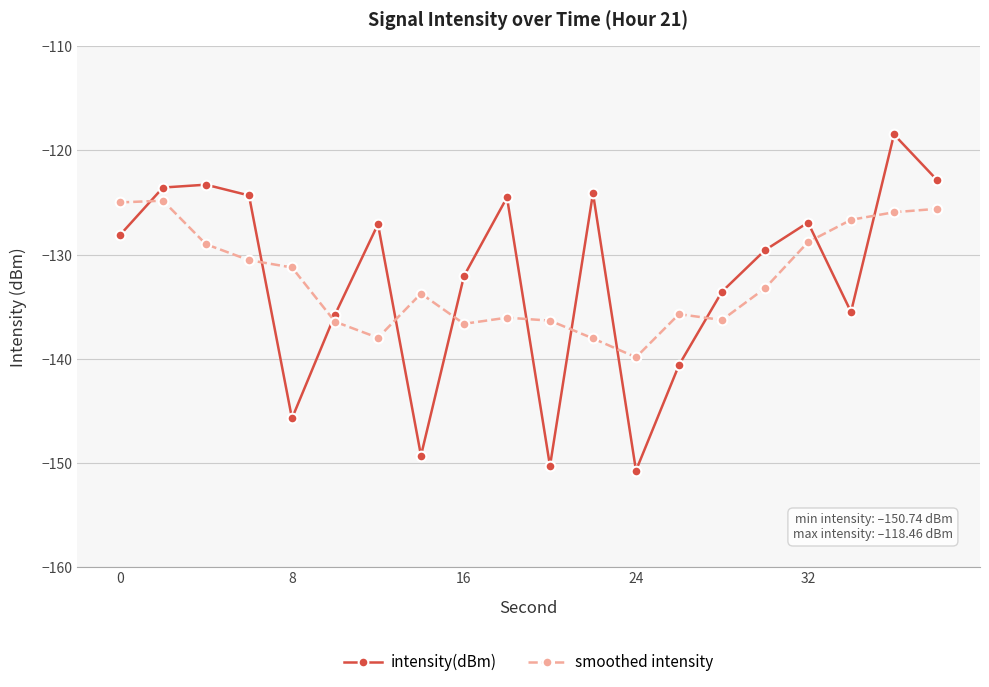

How many lines are shown in the chart?

2